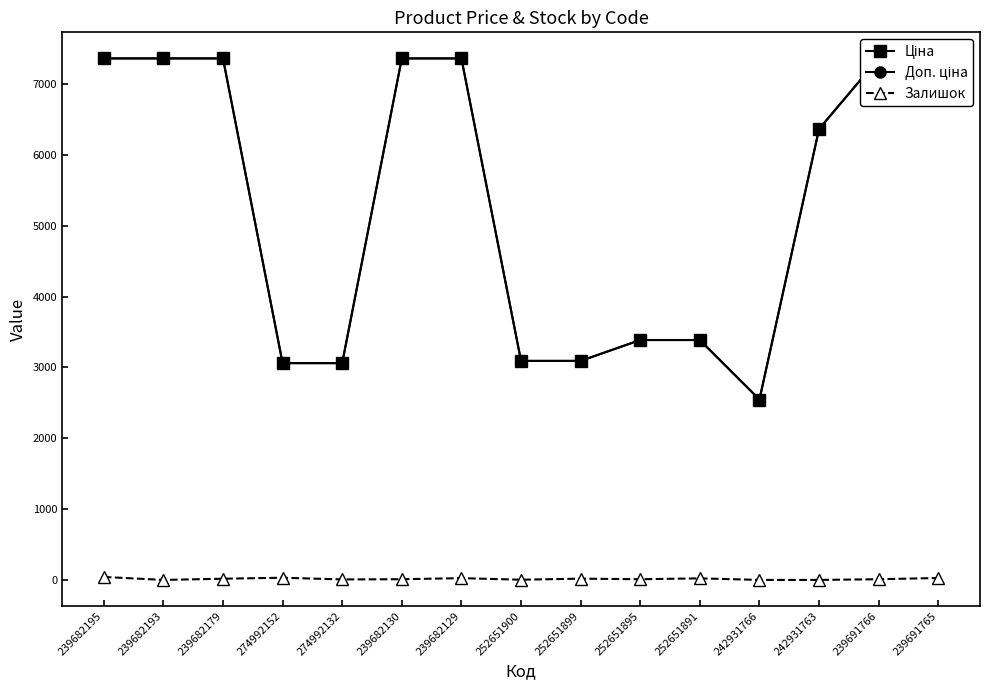

True or false: Доп. ціна has more than 2 interior local peaks.

False